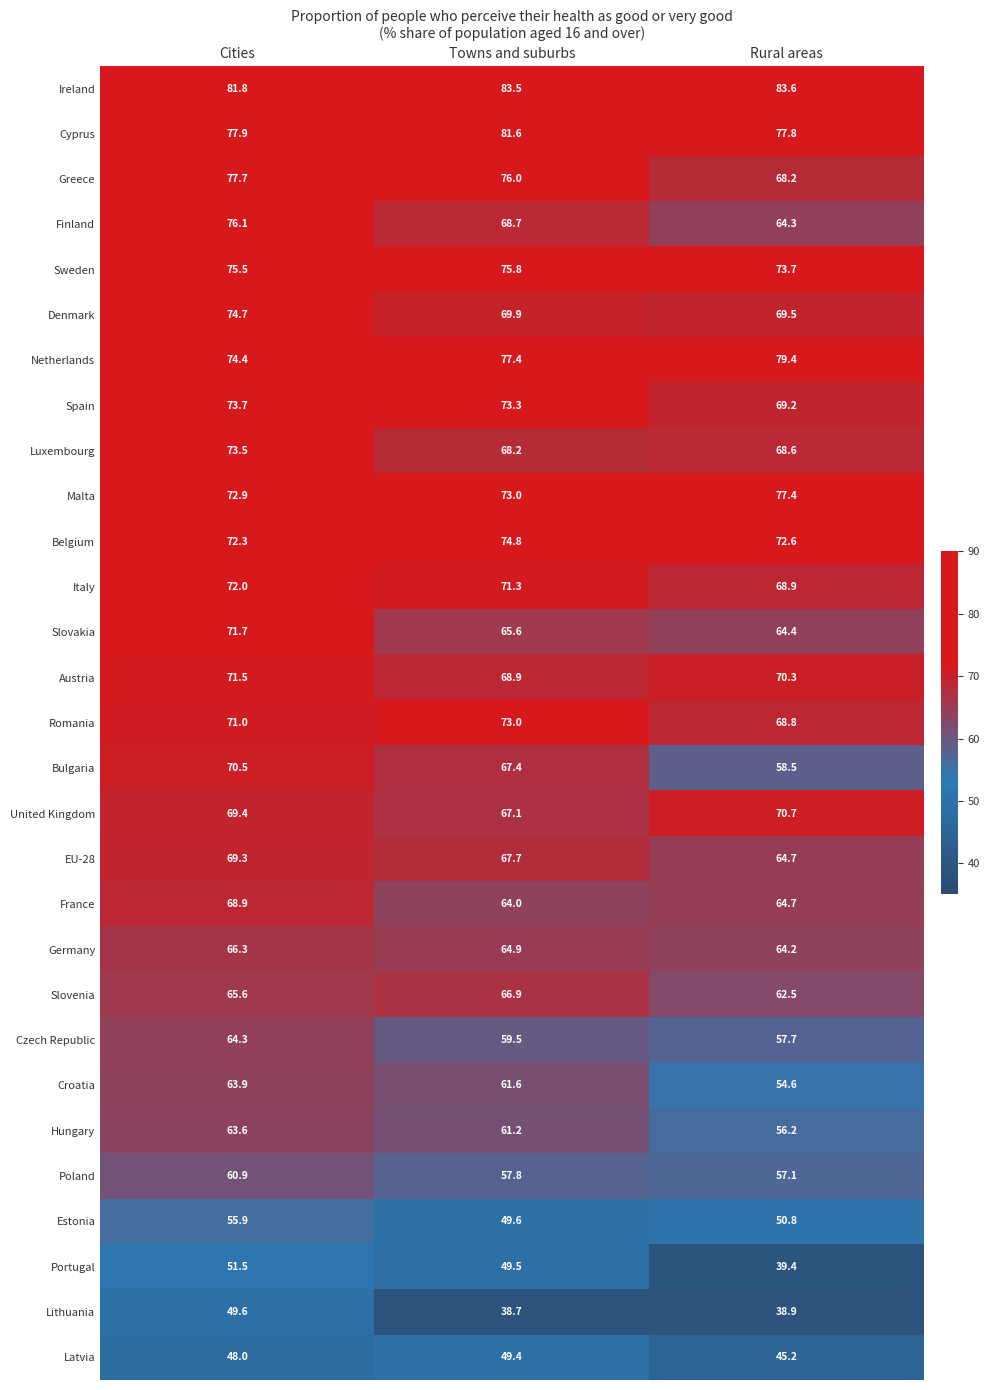

The value of Romania at Towns and suburbs is 48.7. True or false?

False